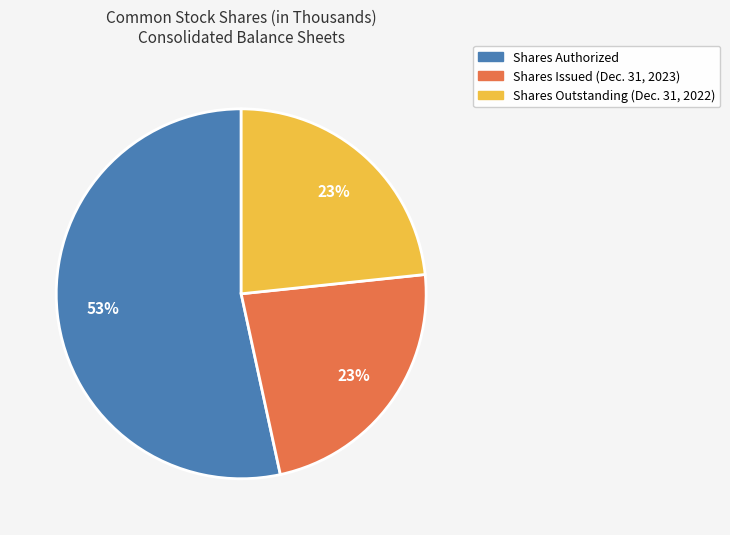

Is the sum of Shares Authorized and Shares Outstanding (Dec. 31, 2022) greater than half?

Yes